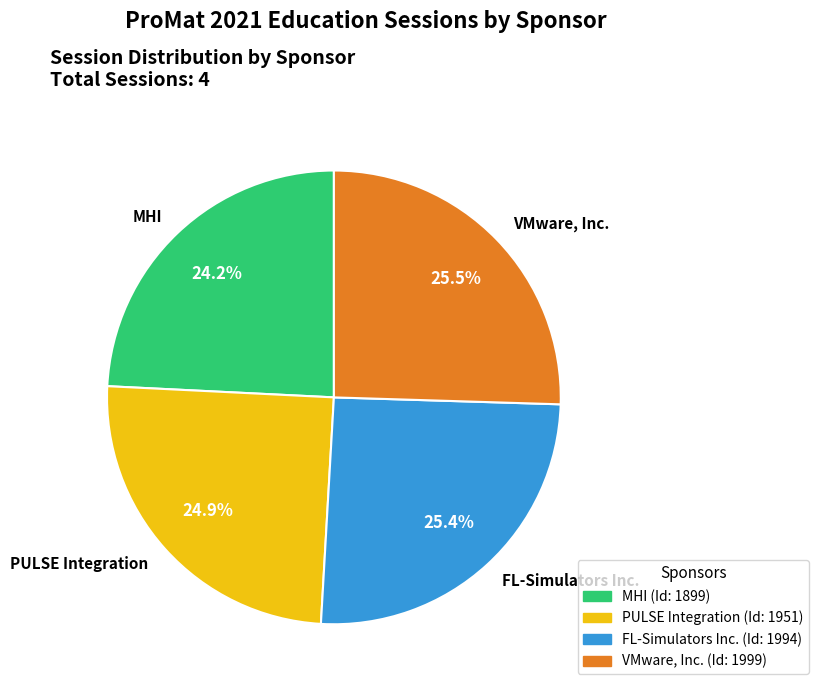

Does VMware, Inc. represent more than half of the total?

No